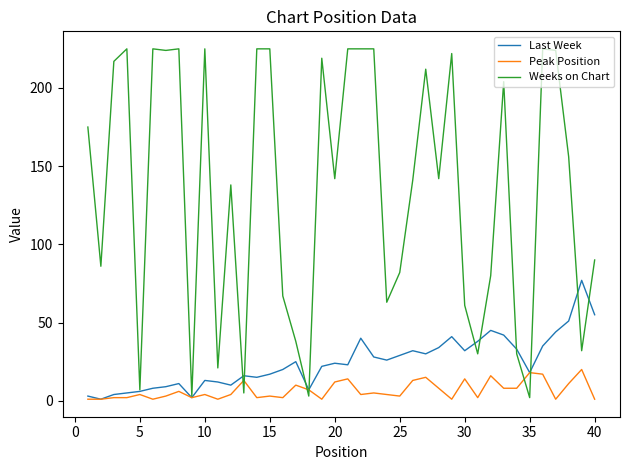

What is the sum of all Weeks on Chart values?

5366